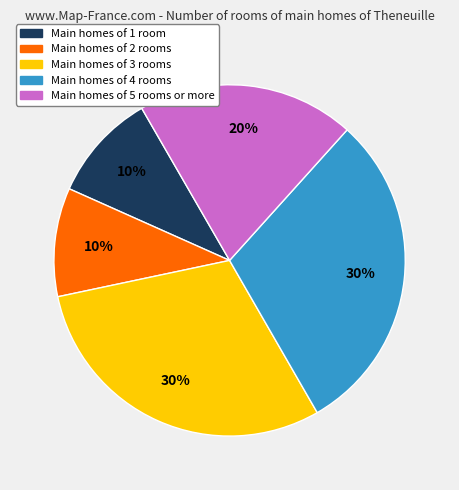

The Main homes of 5 rooms or more slice represents 20% of the pie. True or false?

True